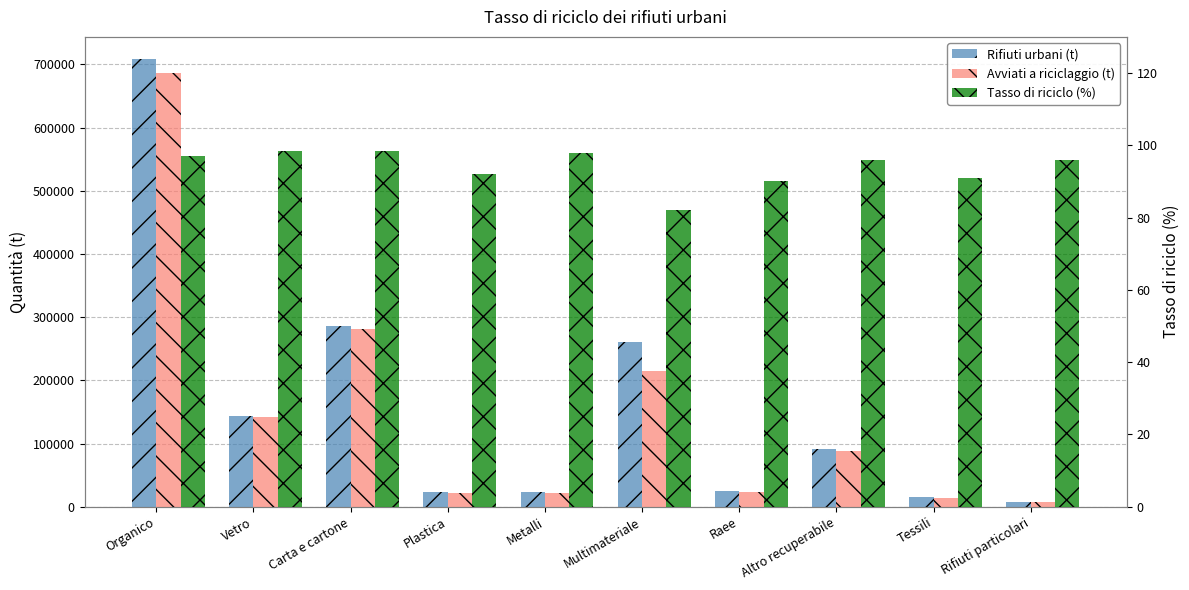

Reading left to right, transcribe all the data shown in this chart.

Rifiuti urbani (t): Organico=708024.0	Vetro=143930.0	Carta e cartone=285793.0	Plastica=23584.0	Metalli=22564.0	Multimateriale=261241.0	Raee=25430.0	Altro recuperabile=91667.0	Tessili=15048.0	Rifiuti particolari=7594.0
Avviati a riciclaggio (t): Organico=686783.0	Vetro=141771.0	Carta e cartone=281506.0	Plastica=21697.0	Metalli=22113.0	Multimateriale=214217.0	Raee=22887.0	Altro recuperabile=88001.0	Tessili=13693.0	Rifiuti particolari=7290.0
Tasso di riciclo (%): Organico=97.0	Vetro=98.5	Carta e cartone=98.5	Plastica=92.0	Metalli=98.0	Multimateriale=82.0	Raee=90.0	Altro recuperabile=96.0	Tessili=91.0	Rifiuti particolari=96.0